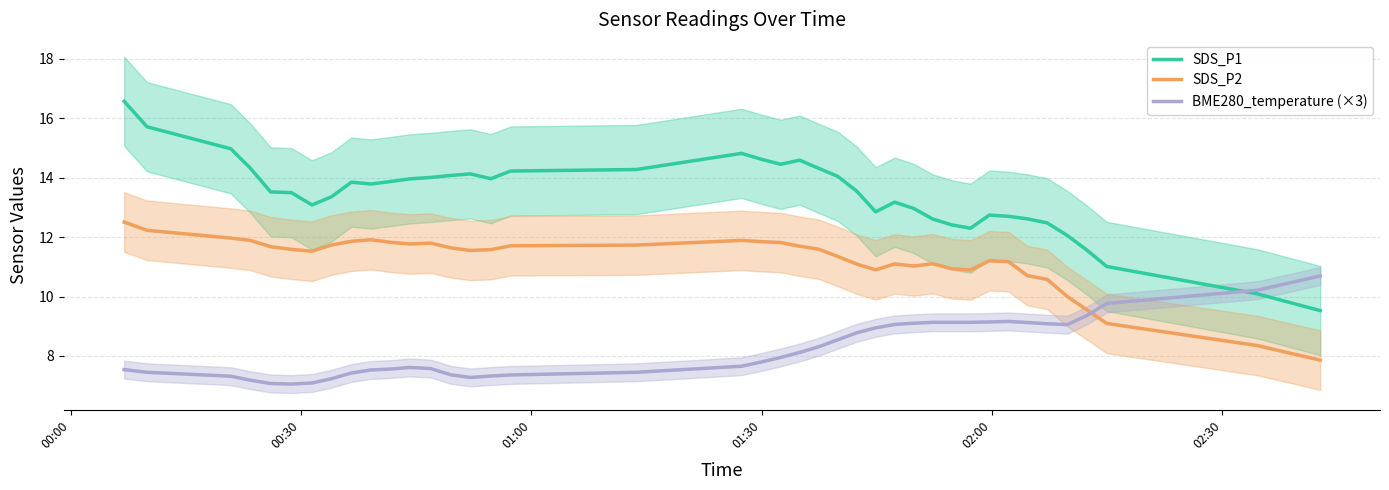

What are all the series names shown in the legend?

SDS_P1, SDS_P2, BME280_temperature (×3)